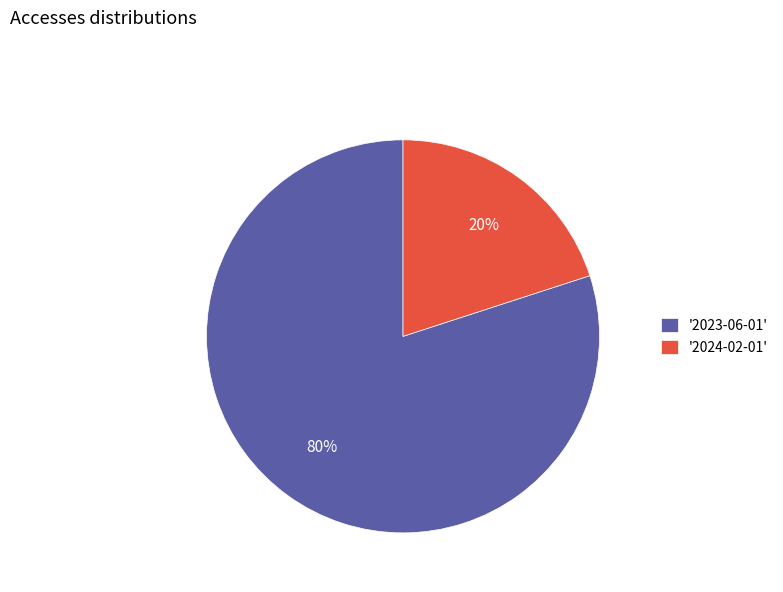

The '2024-02-01' slice represents 31% of the pie. True or false?

False